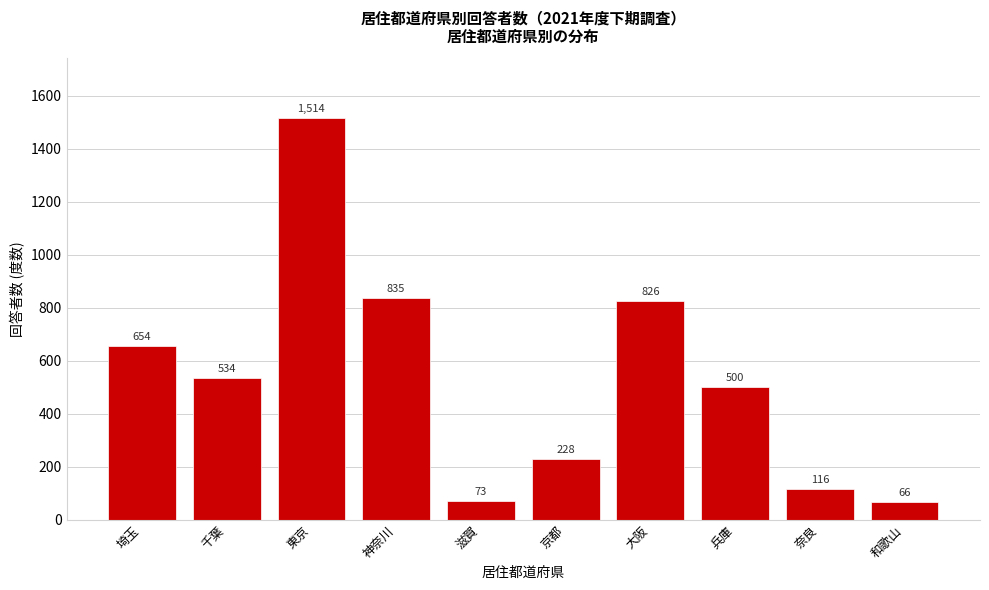

Reading left to right, what are all the values shown in this chart?

埼玉=654	千葉=534	東京=1514	神奈川=835	滋賀=73	京都=228	大阪=826	兵庫=500	奈良=116	和歌山=66